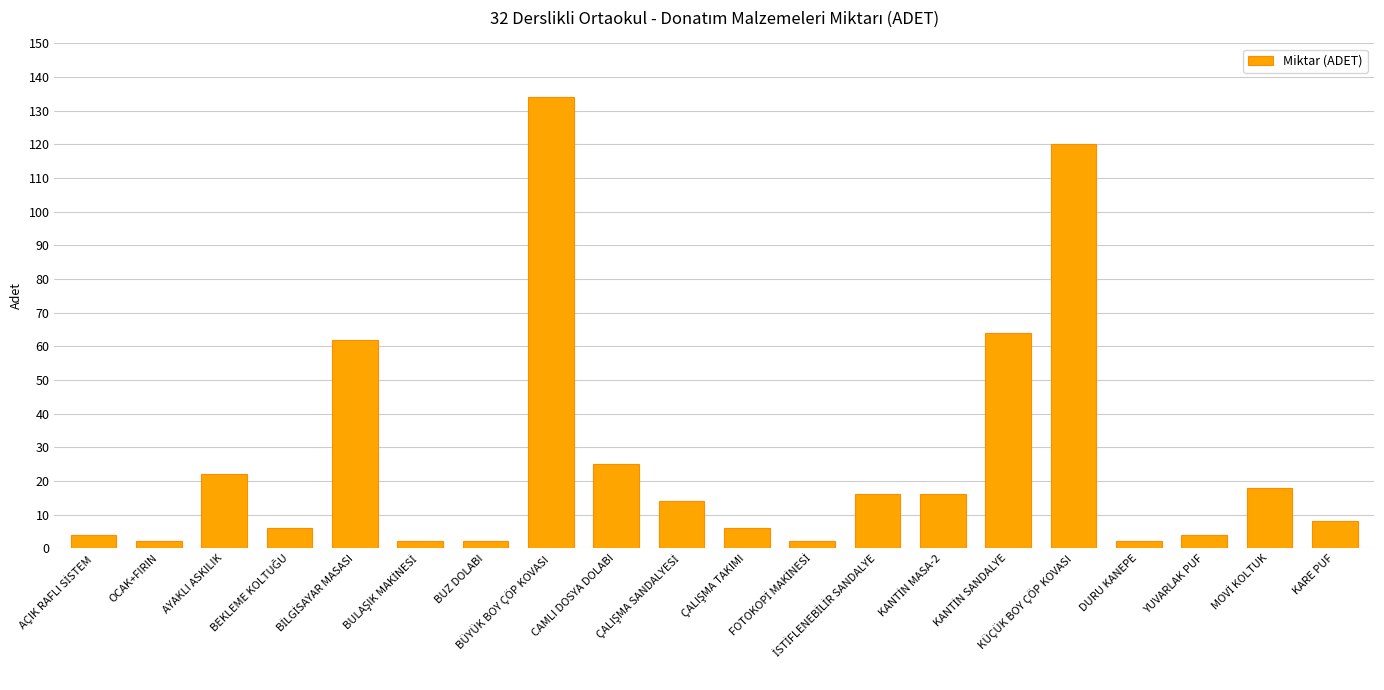

What is the smallest value displayed?

2